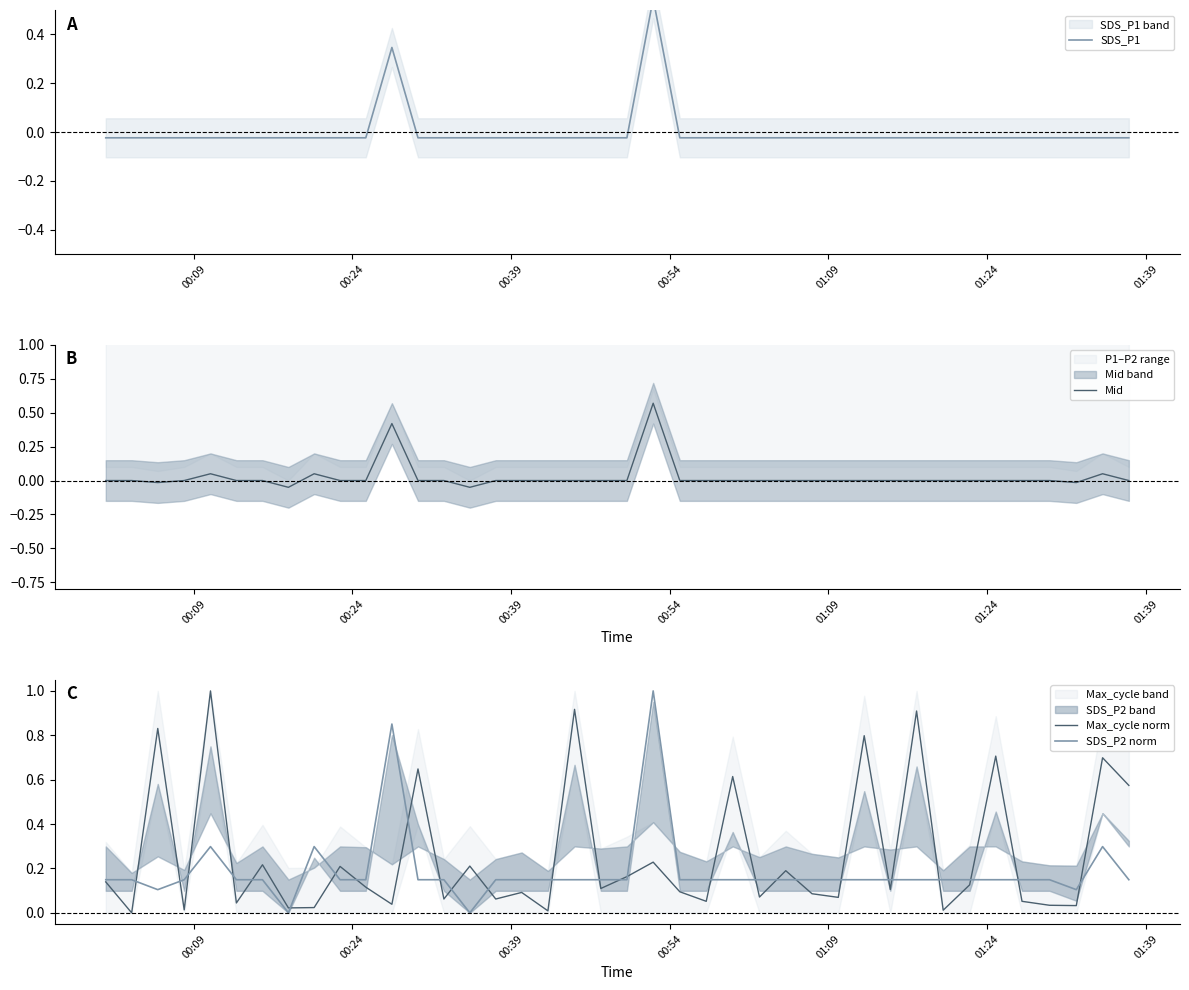

How many intersections are there between SDS_P1 and Max_cycle norm?

4